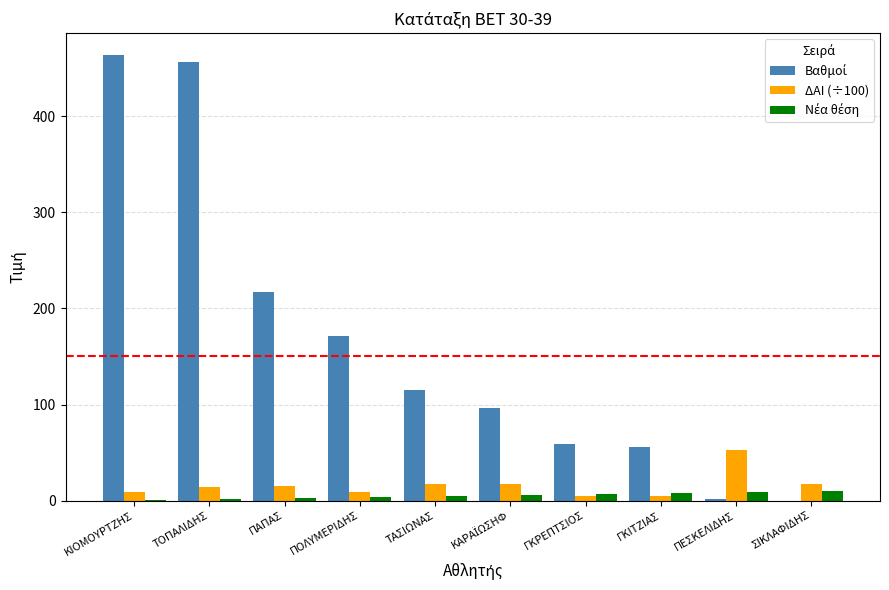

What is the maximum value shown in the chart?

463.6